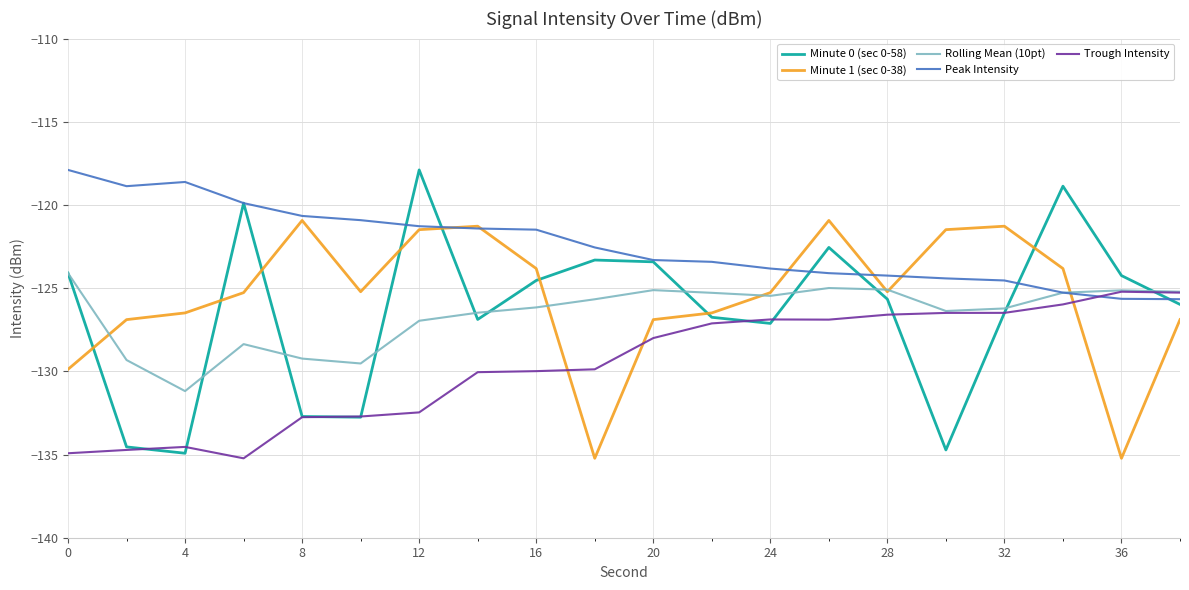

In Rolling Mean (10pt), how many points are lower than both neighbors (excluding endpoints)?

4